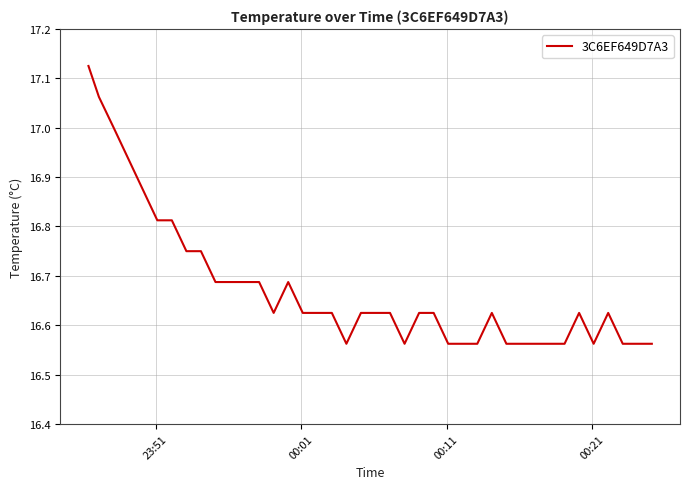

What is the difference between the maximum and minimum values?

0.6